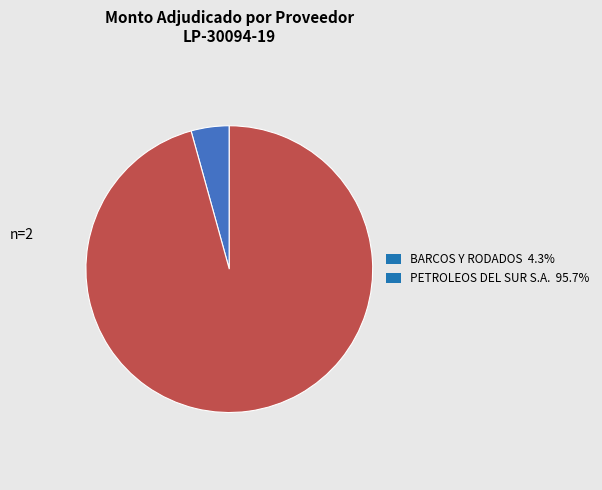

Is there any slice that represents more than half of the pie?

Yes